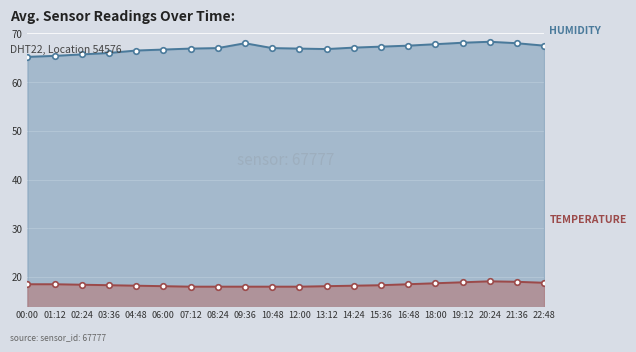

How many values in the temperature series exceed 18?

13